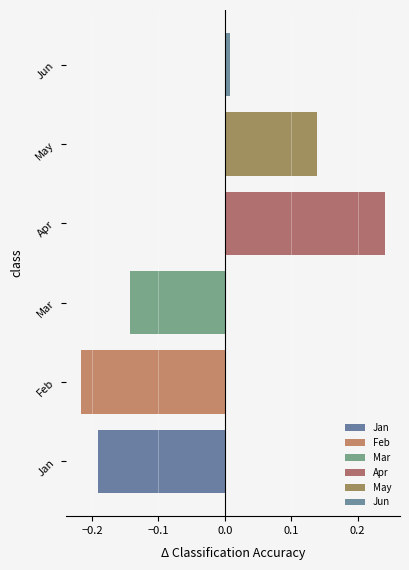

How many bars are there in total?

6